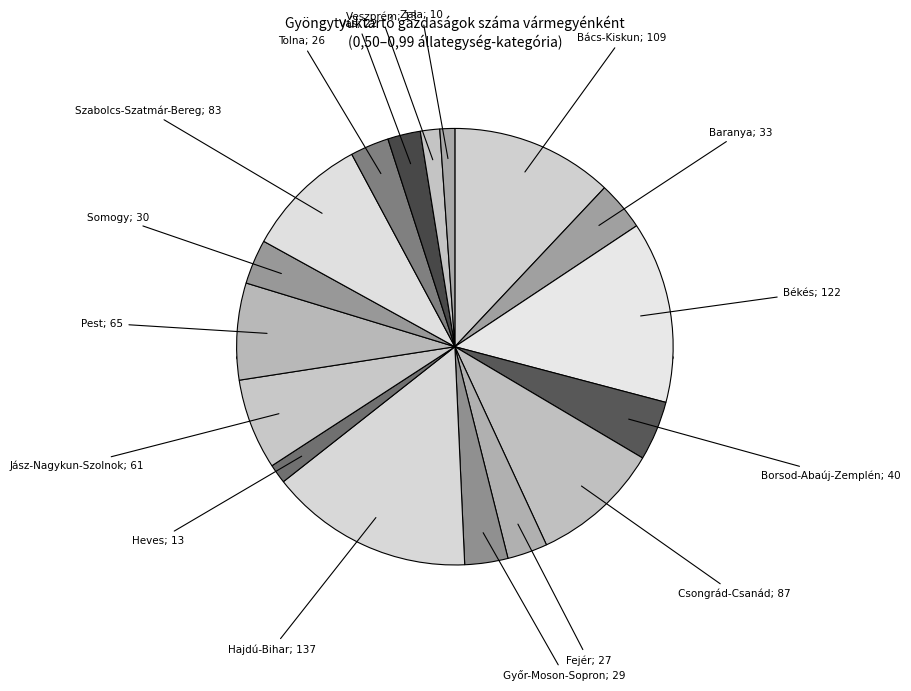

What is the total percentage of Pest and Békés?

20.6%